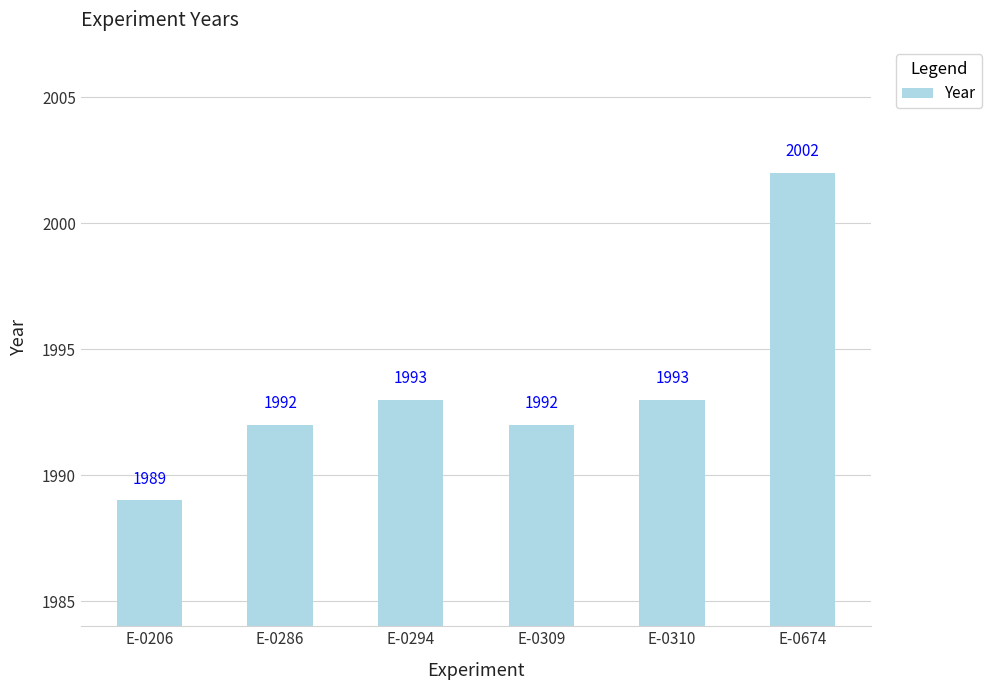

What is the sum of all values?

11961